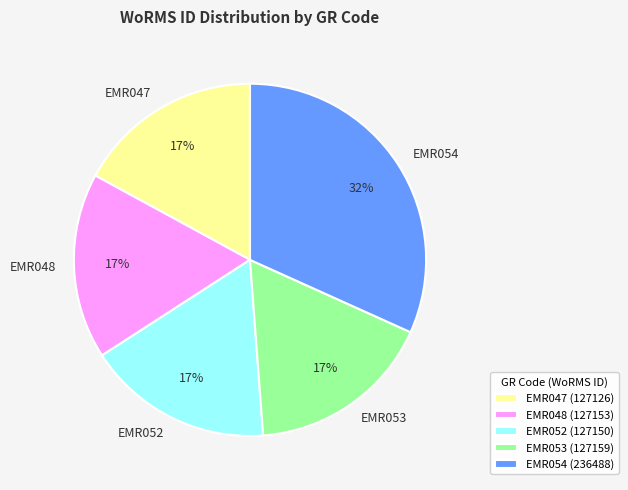

To the nearest percent, what is the difference between the EMR054 and EMR047 slice percentages?

15%